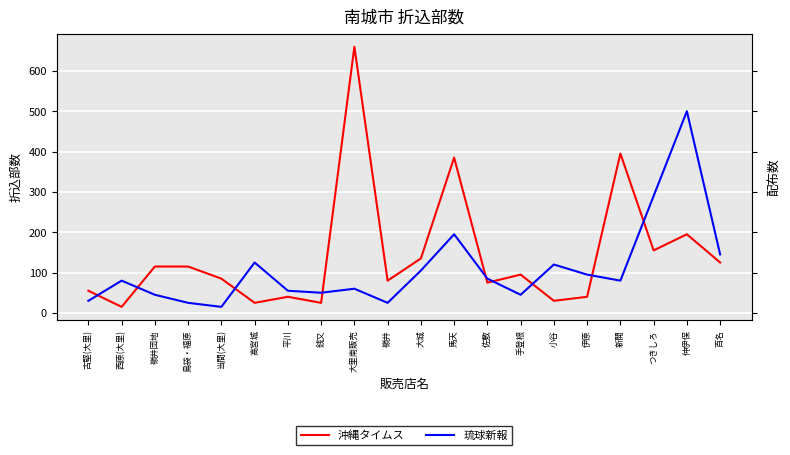

What is the difference between the second highest and minimum values in the 沖縄タイムス series?

380